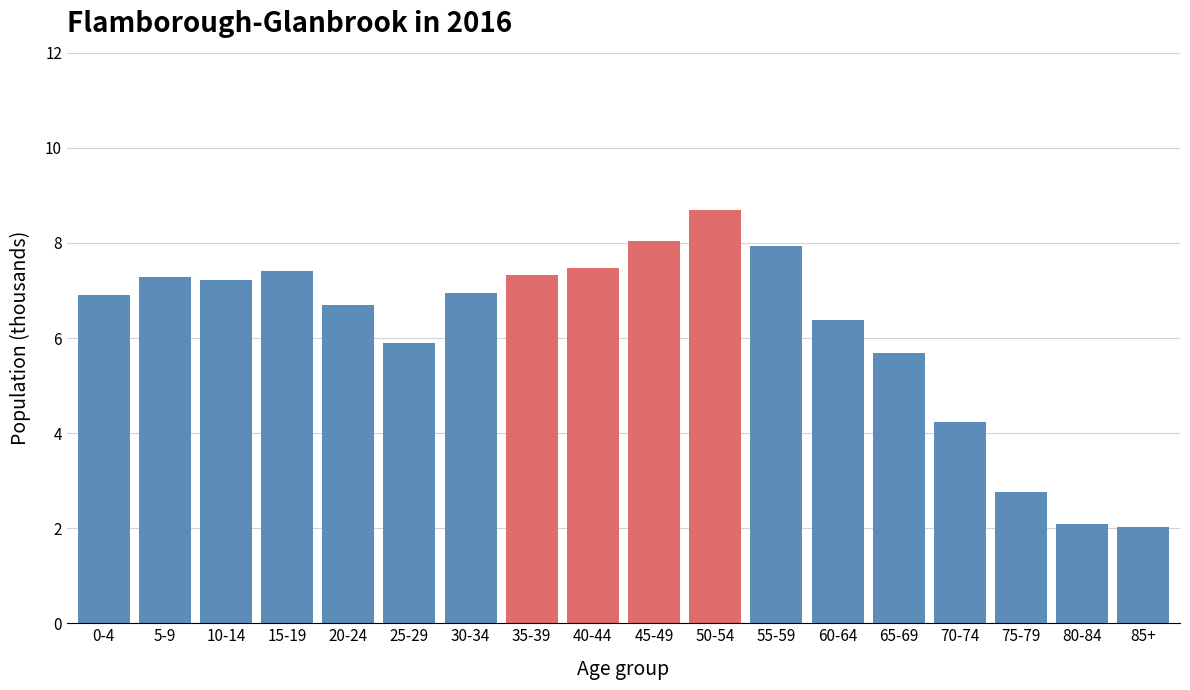

Reading left to right, transcribe all the data shown in this chart.

6.9	7.3	7.2	7.4	6.7	5.9	6.9	7.3	7.5	8.0	8.7	7.9	6.4	5.7	4.2	2.8	2.1	2.0